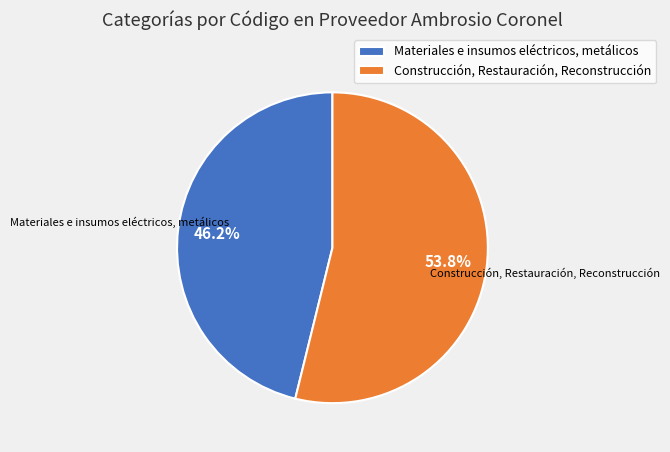

Which category has the smallest portion of the pie?

Materiales e insumos eléctricos, metálicos